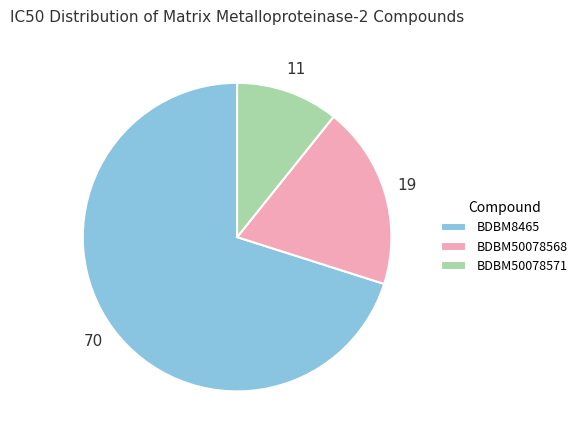

Rank the categories by value from highest to lowest.

BDBM8465, BDBM50078568, BDBM50078571